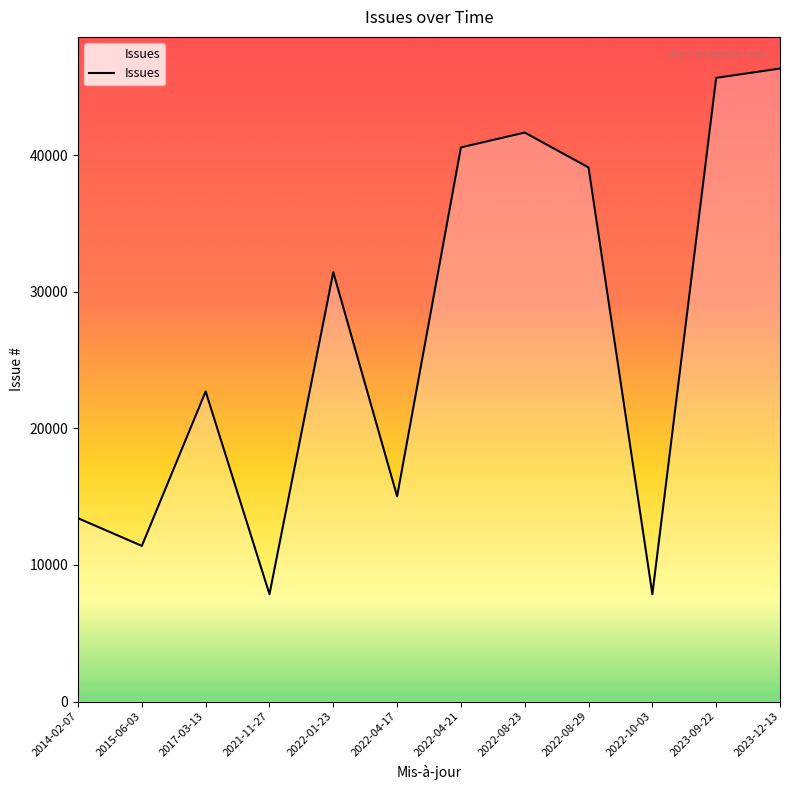

What is the smallest value displayed?

7859